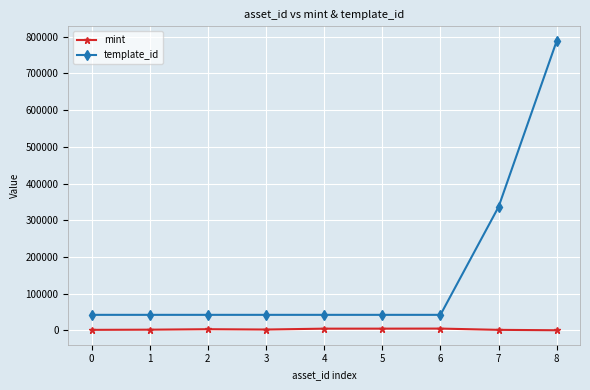

Is the value of template_id at 0 greater than the value of mint at 6?

Yes